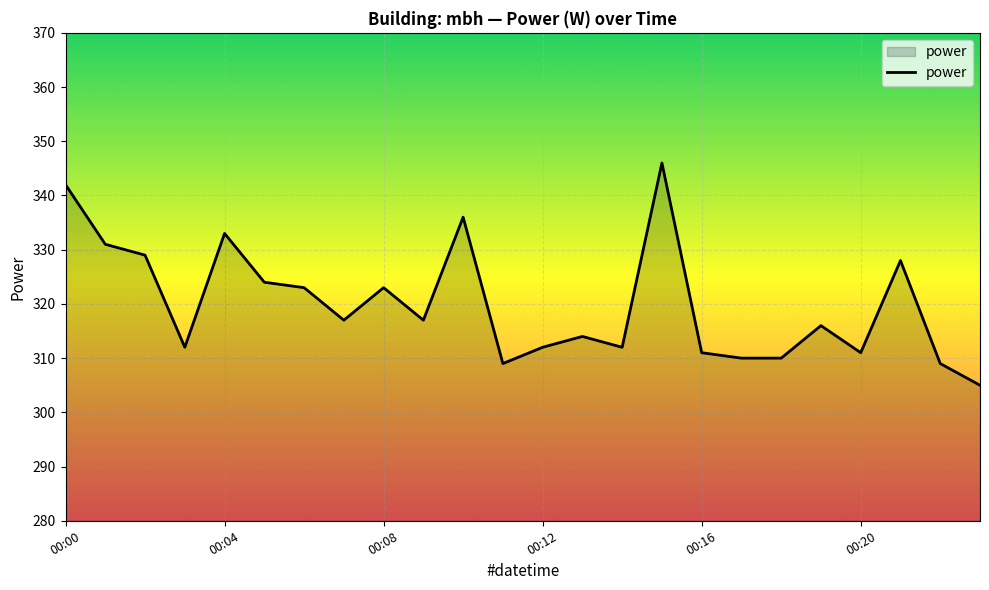

What is the minimum value shown in the chart?

305